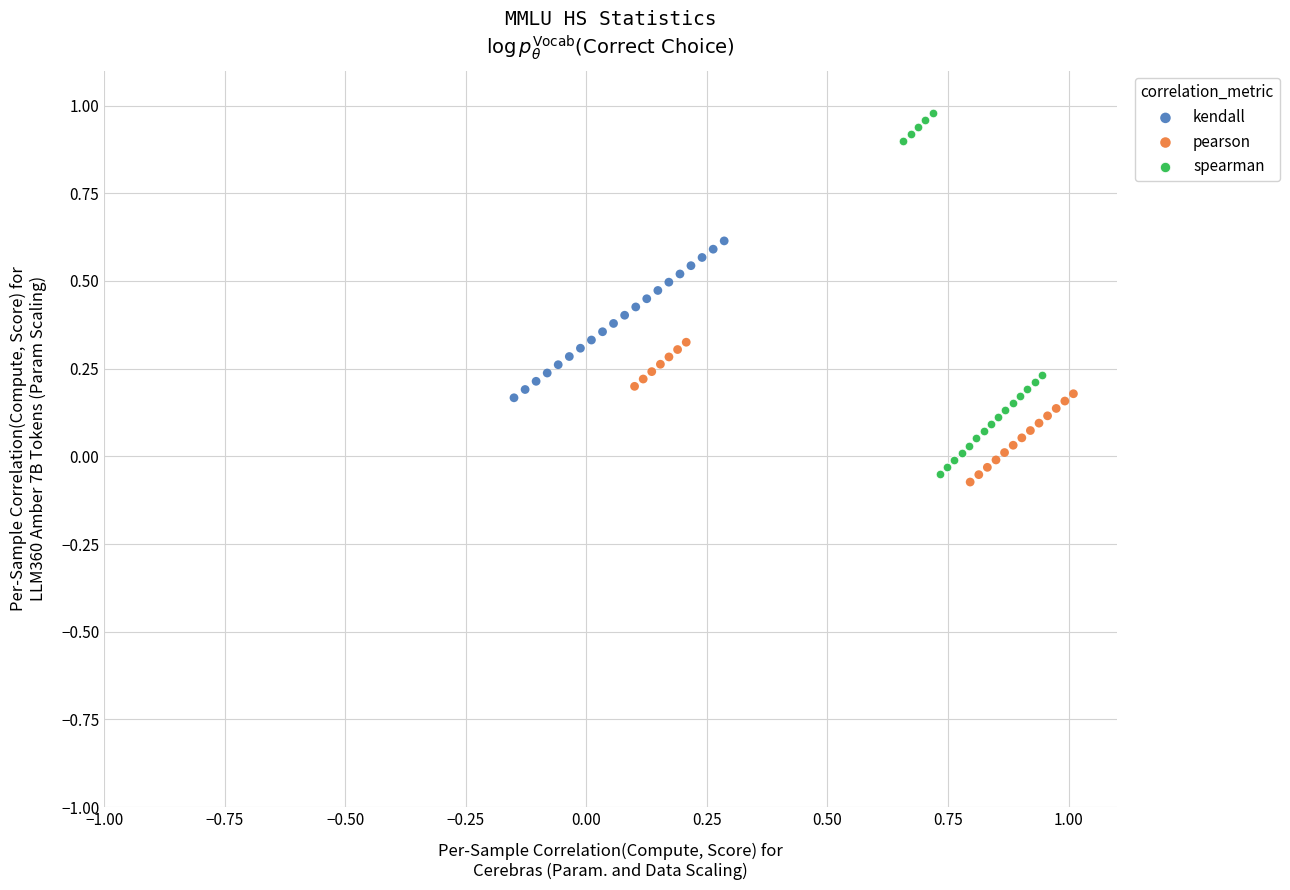

Which series has the largest Y range (max minus min)?

spearman